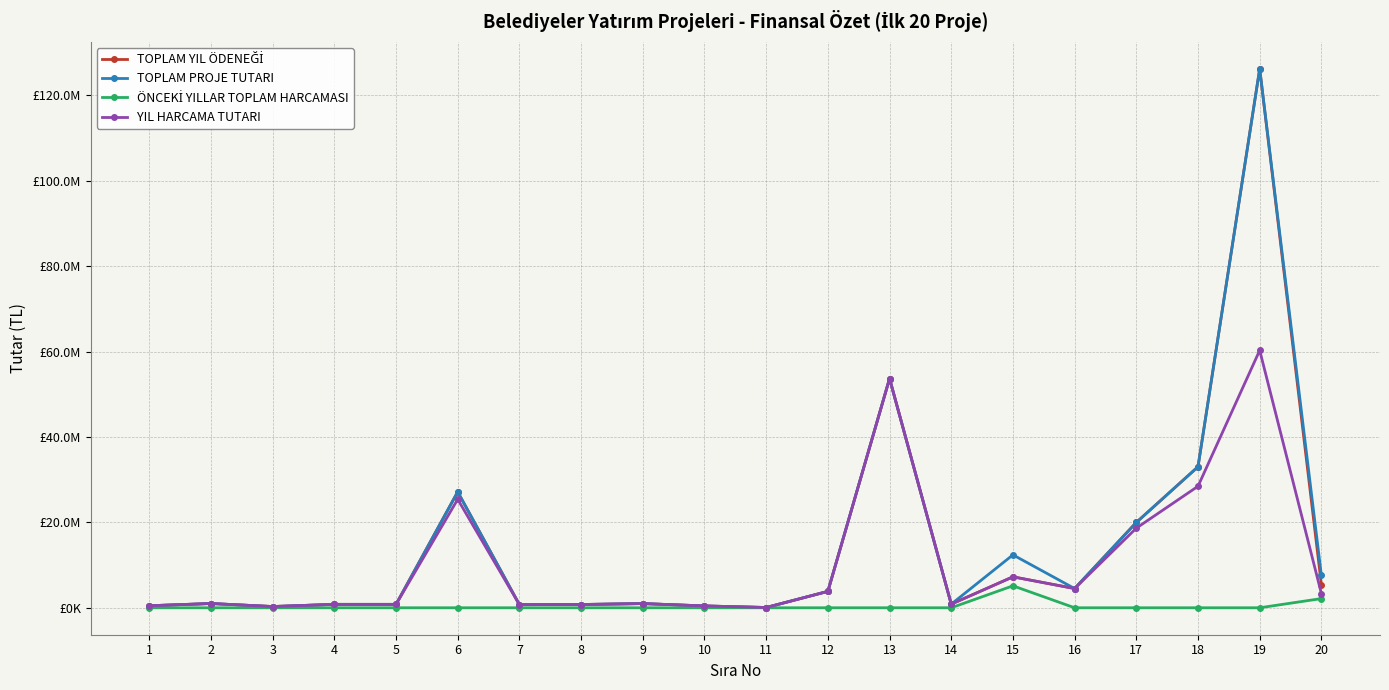

Does the chart have visible grid lines?

Yes